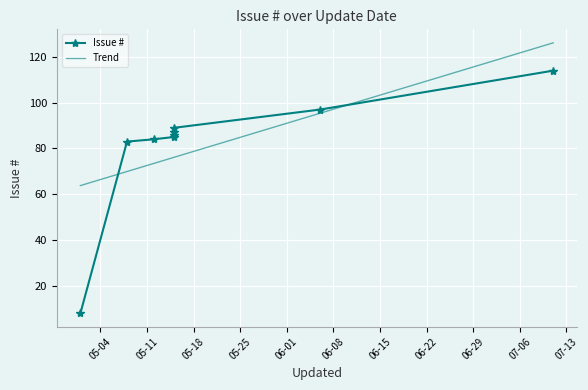

Reading right to left, list all the values displayed in this chart.

Issue #: 114.0	97.0	89.0	87.0	86.0	85.0	84.0	83.0	8.0
Trend: 126.2	95.4	76.1	76.1	76.1	76.1	73.4	69.9	63.8